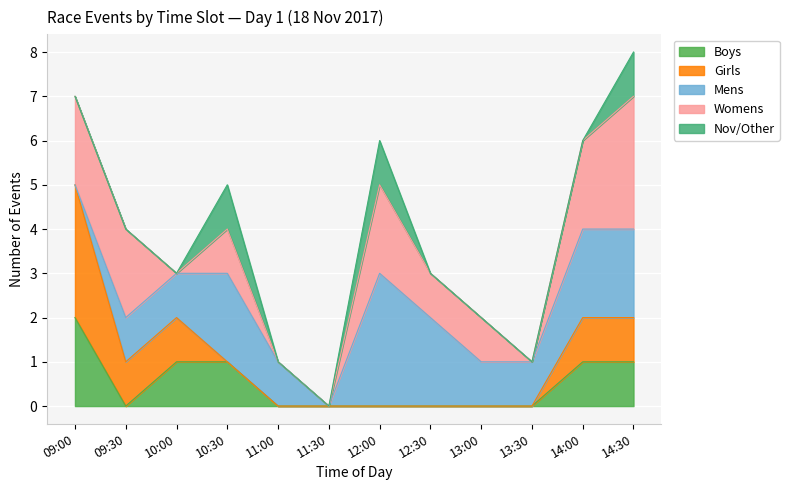

Which series has the widest spread of values?

Mens